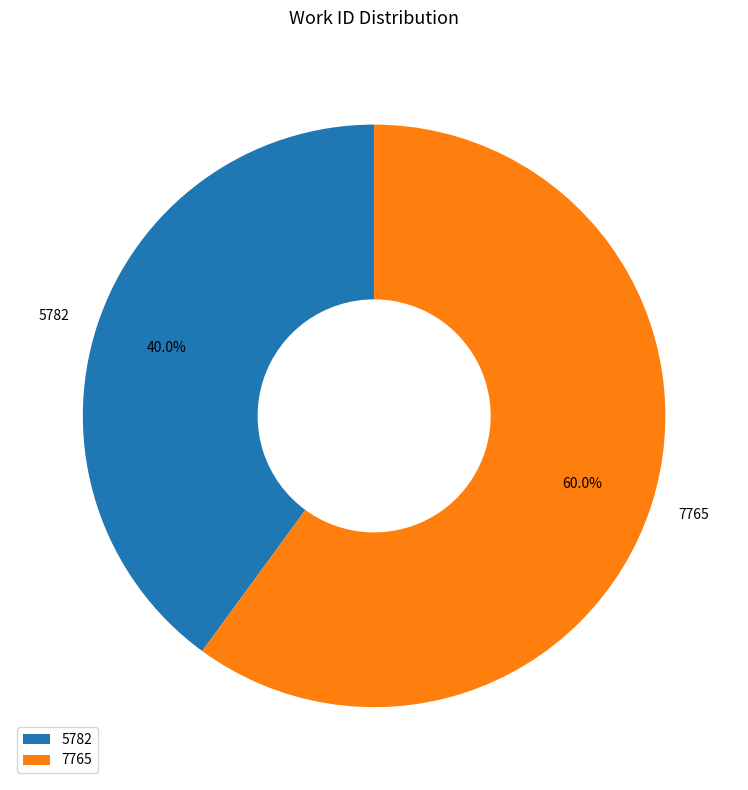

Combined, what portion of the pie is 7765 and 5782?

100.0%